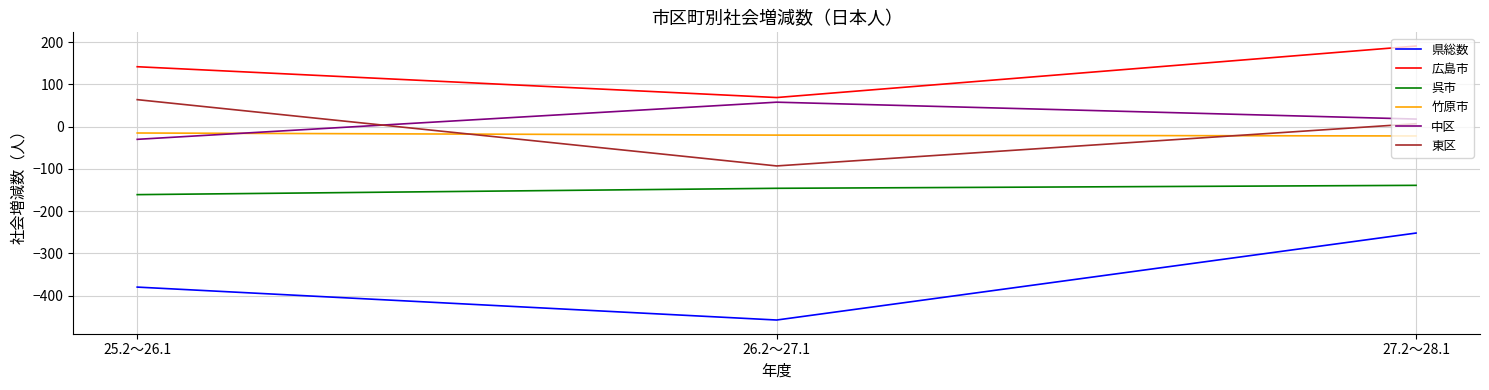

True or false: 広島市 has a value of 69 at 26.2～27.1.

True